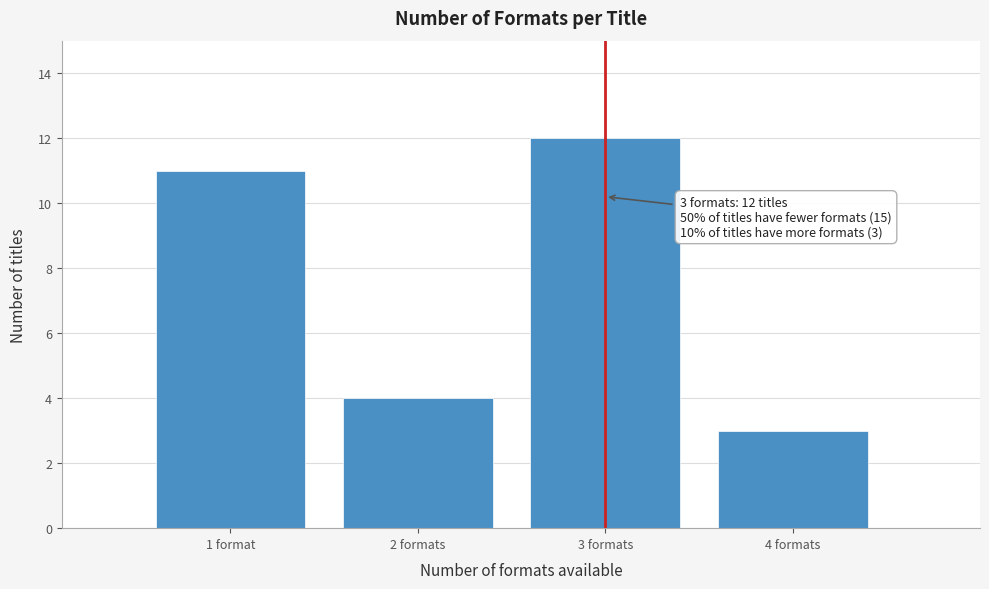

Reading left to right, what are all the values shown in this chart?

11	4	12	3